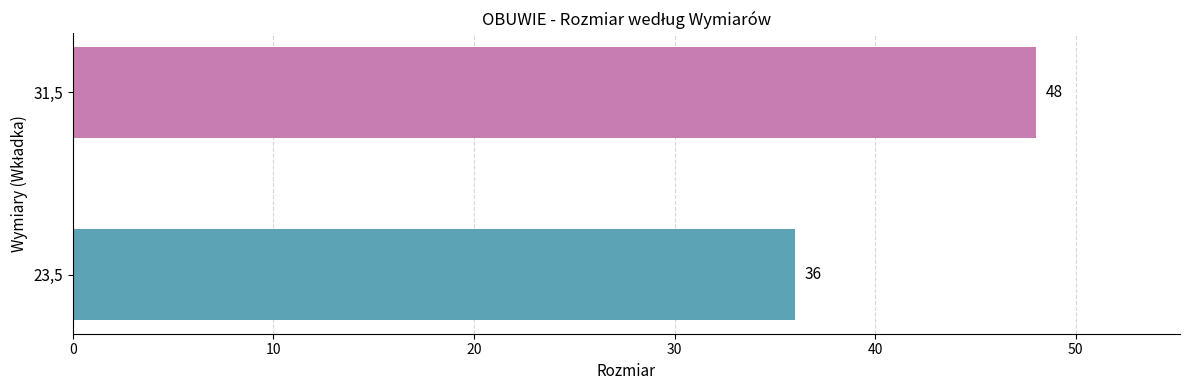

Is it true that the value at 23,5 is 36?

True